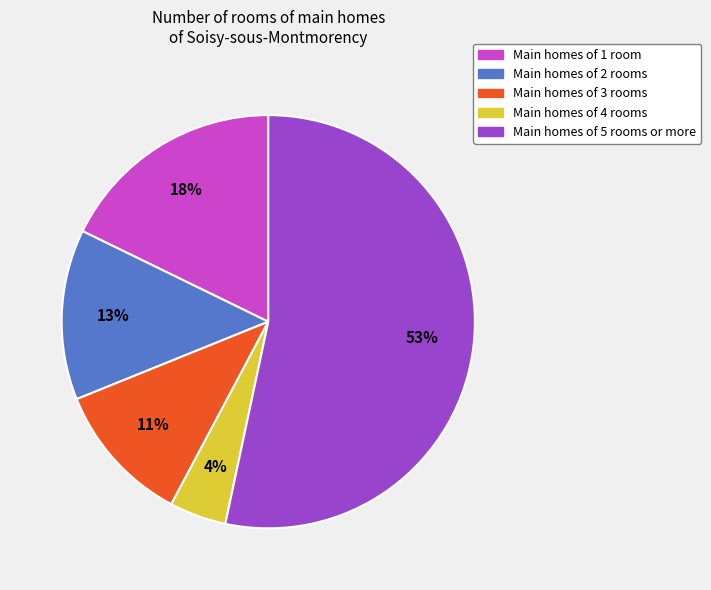

To the nearest percent, what is the difference between the largest and smallest slice percentages?

49%